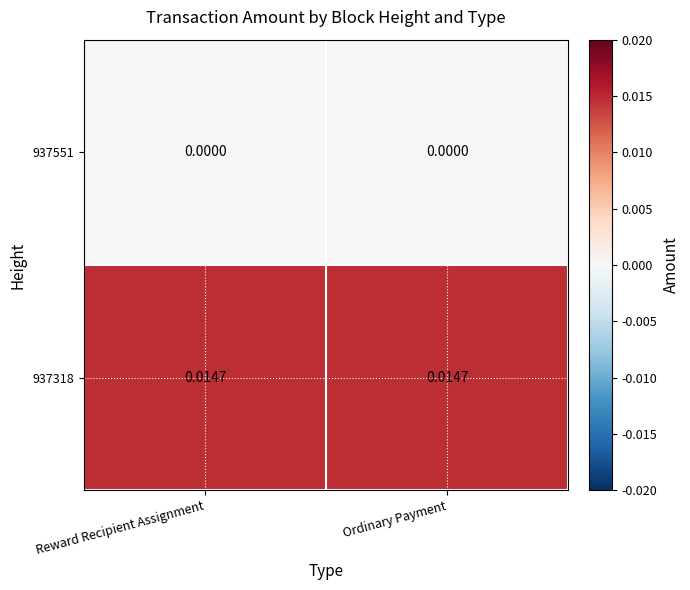

How many series are shown in this chart?

2